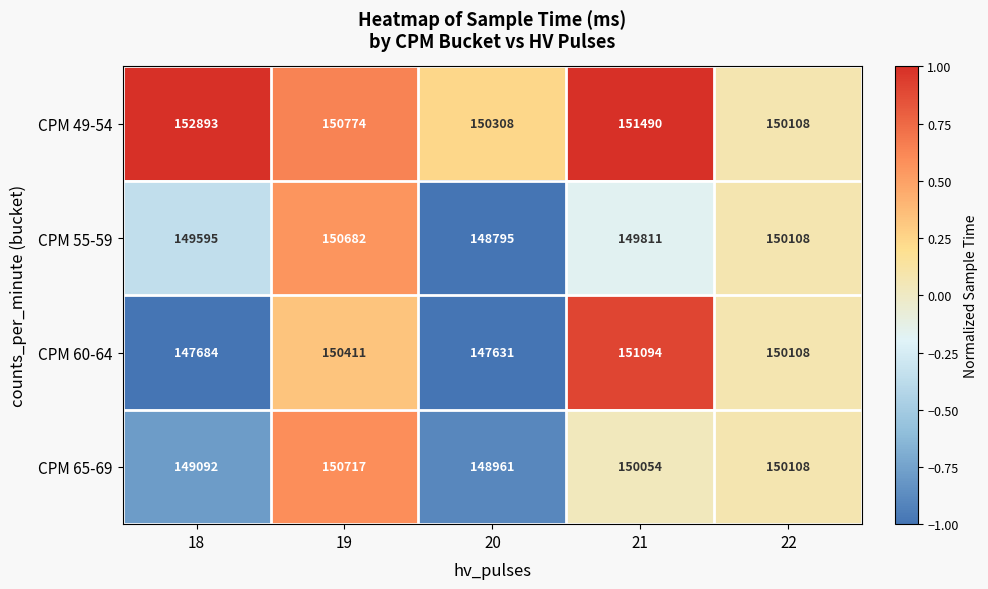

Which label corresponds to the smallest value in the chart?

20